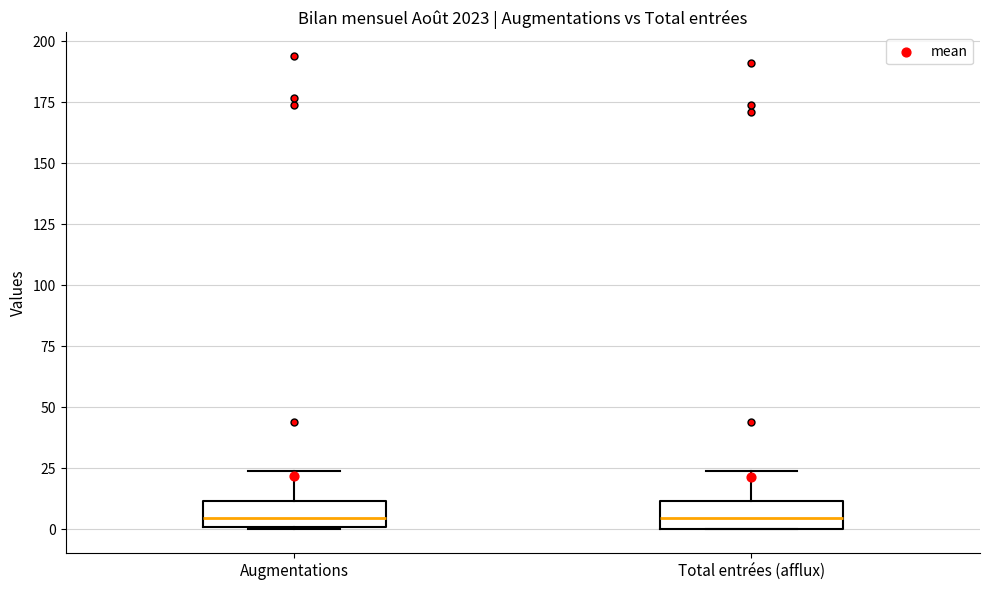

Where does the median line of the box for Total entrées (afflux) sit on the y-axis? The values are not printed on the chart, so give them approximately, as read against the axis.

5